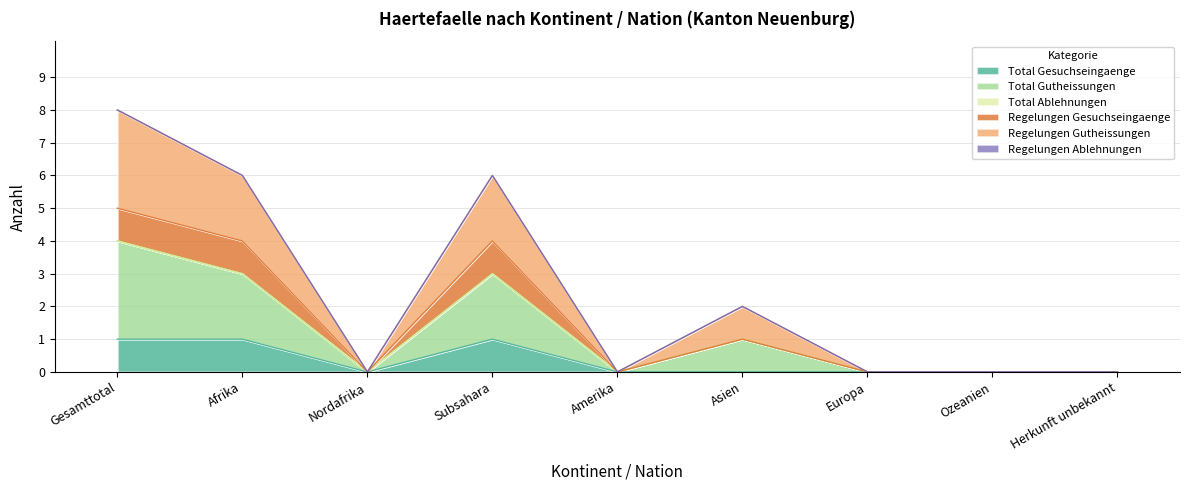

Which series has the widest spread of values?

Total Gutheissungen